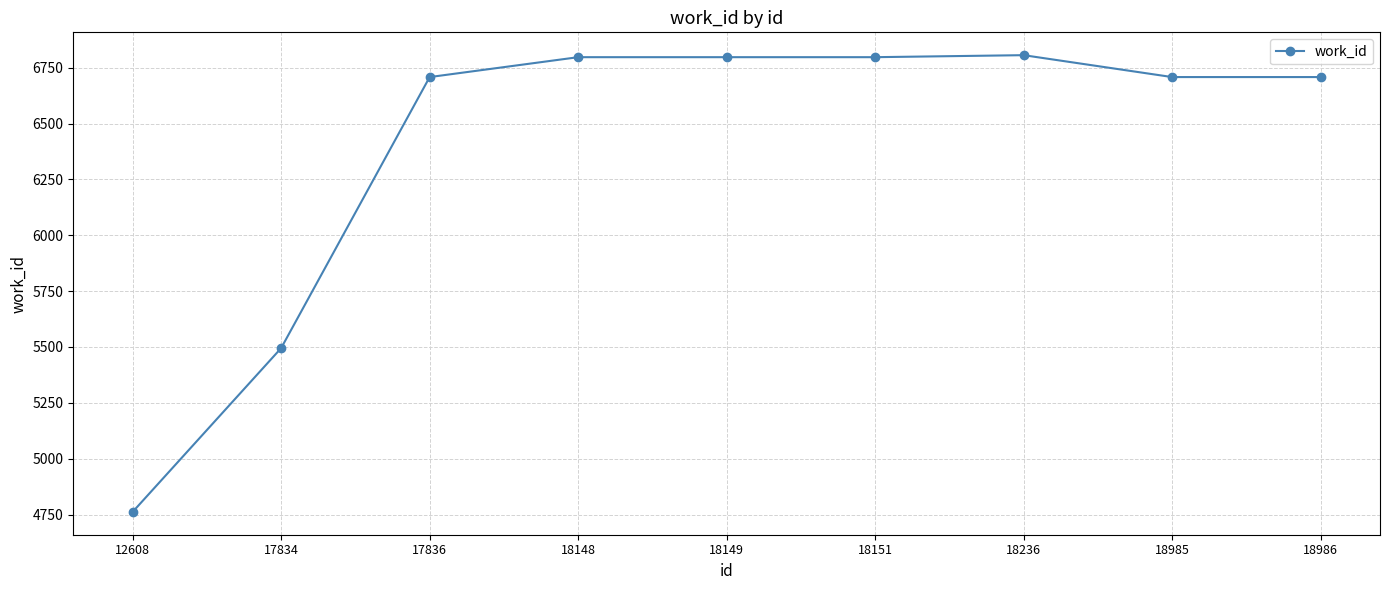

What is the sum of the values at 17836 and 17834?

12203